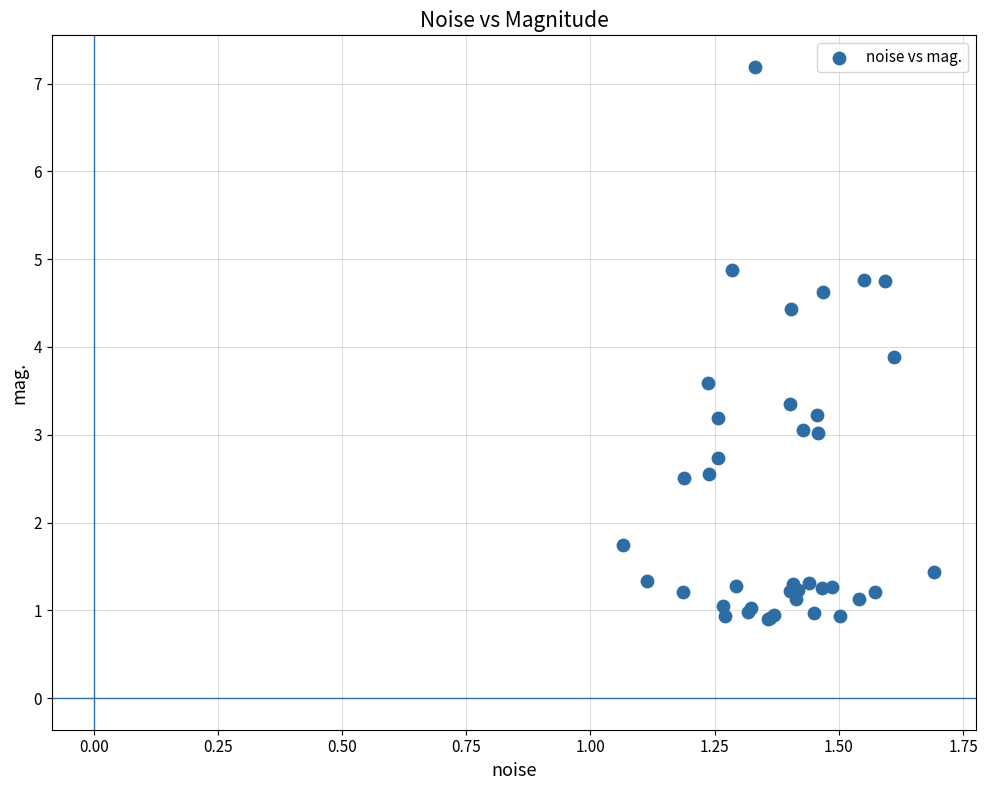

What Y value in the scatter plot is closest to 4?

3.9